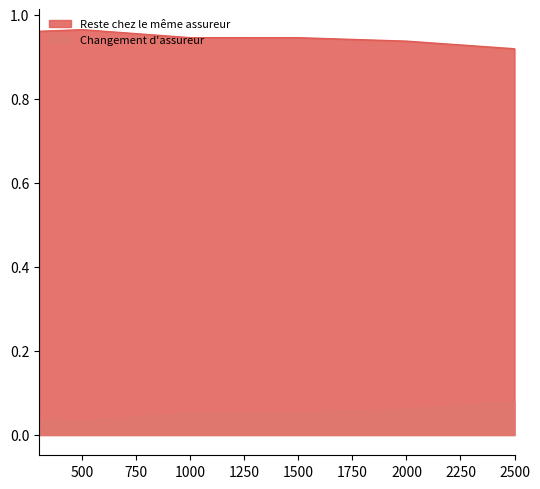

What is the maximum value for Changement d'assureur?

0.1